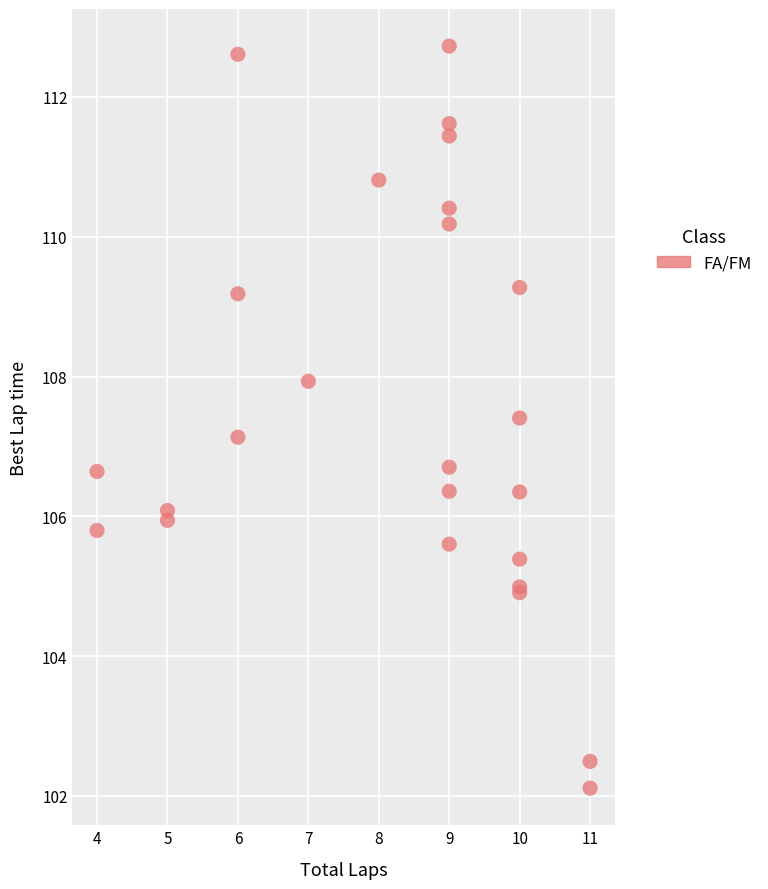

What Y value in the scatter plot is closest to 107?

107.1